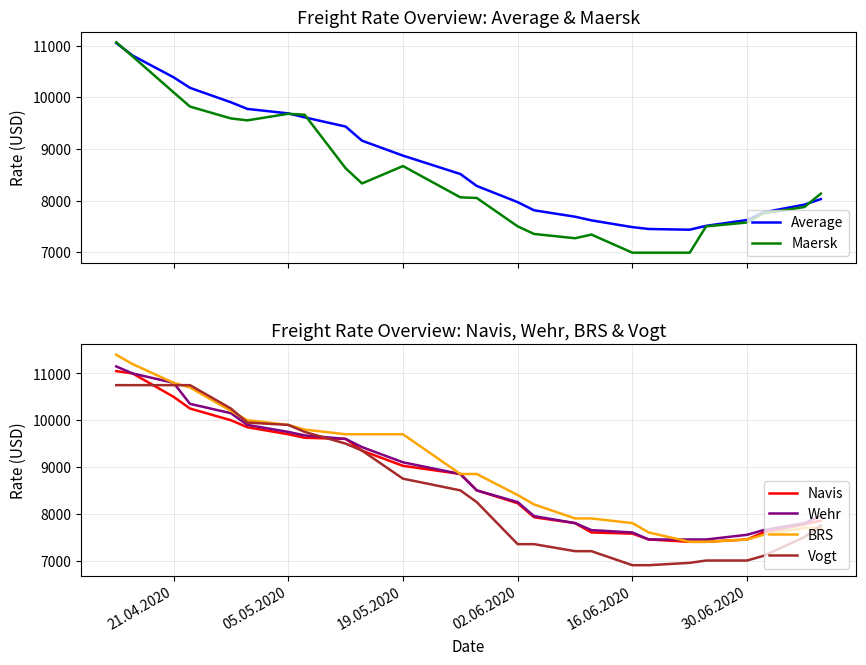

What is the maximum value for Average?

11051